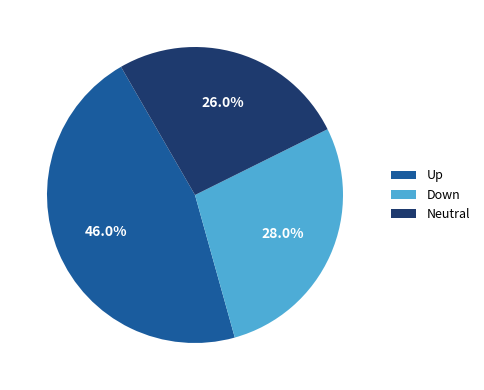

Rank the categories by value from highest to lowest.

Up, Down, Neutral